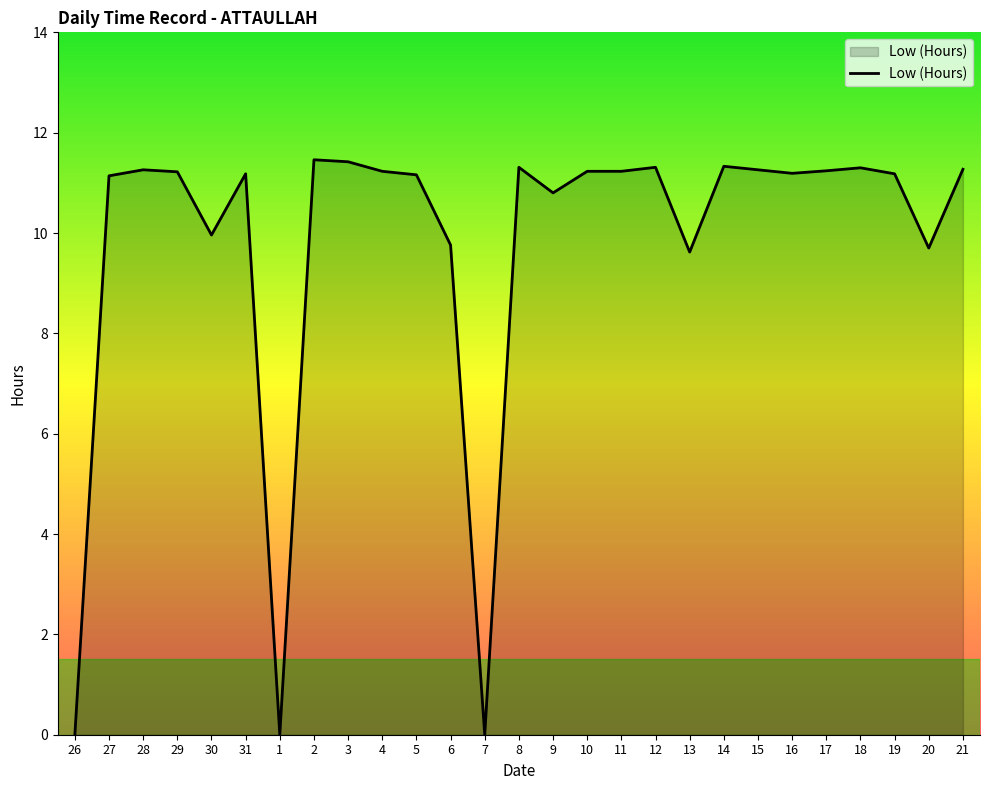

Where does the data first go above 11?

27